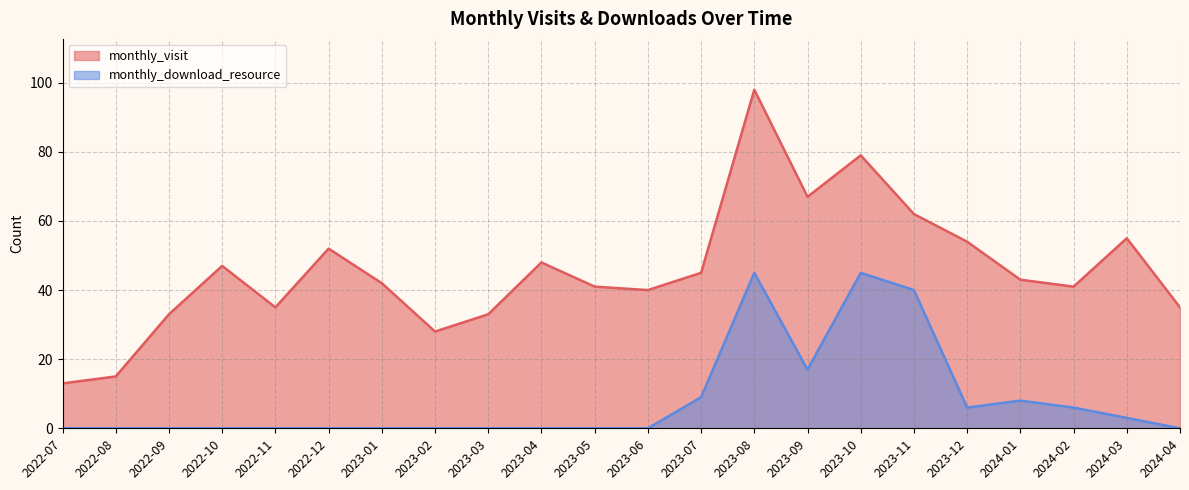

What position from the right is 2023-02?

15